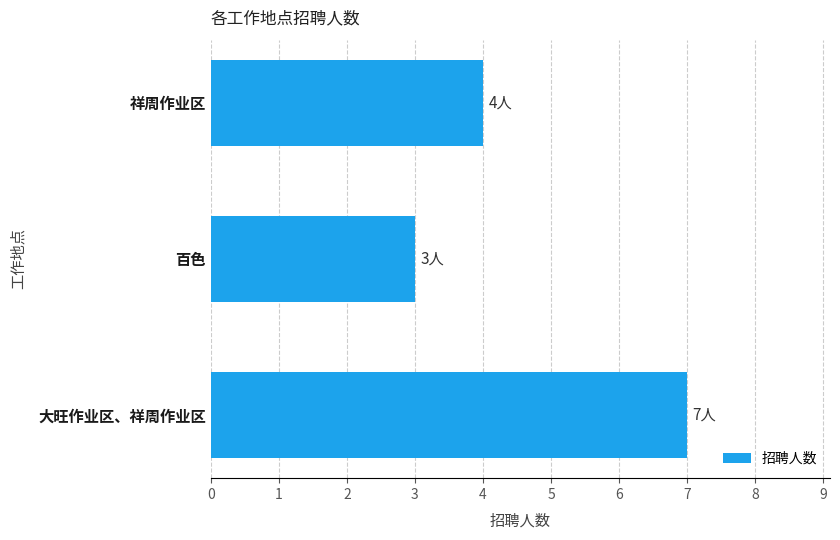

What is the average value?

5